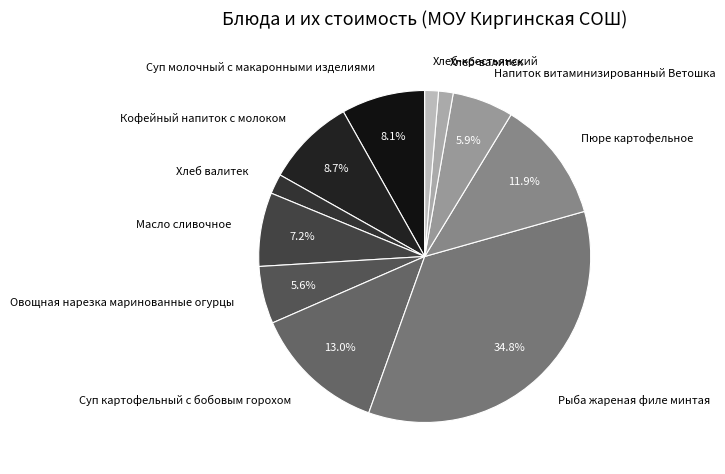

To the nearest percent, what portion does Кофейный напиток с молоком represent?

9%